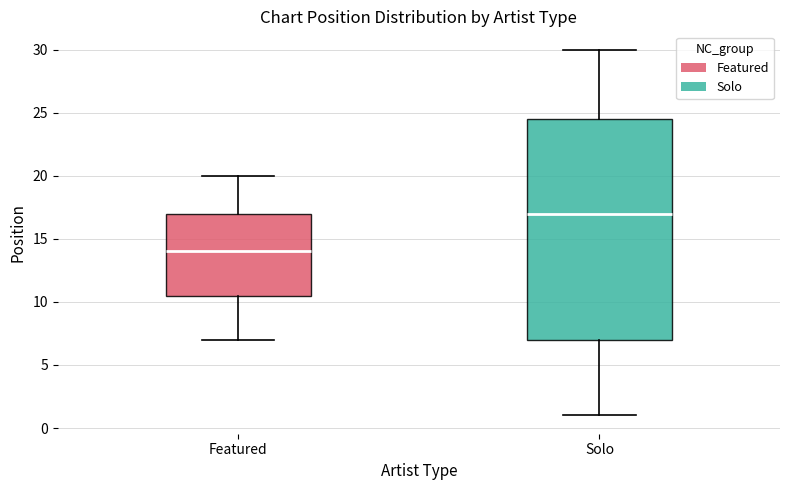

Reading left to right, transcribe this box plot: for each box, give where its median line is, the range the box spans, and where its two whiskers end, as read against the y-axis. The values are not printed on the chart, so give them approximately, as read against the axis.

Featured: median 14.0, box 10.5 to 17.0, whiskers 7.0 to 20.0
Solo: median 17.0, box 7.0 to 24.5, whiskers 1.0 to 30.0